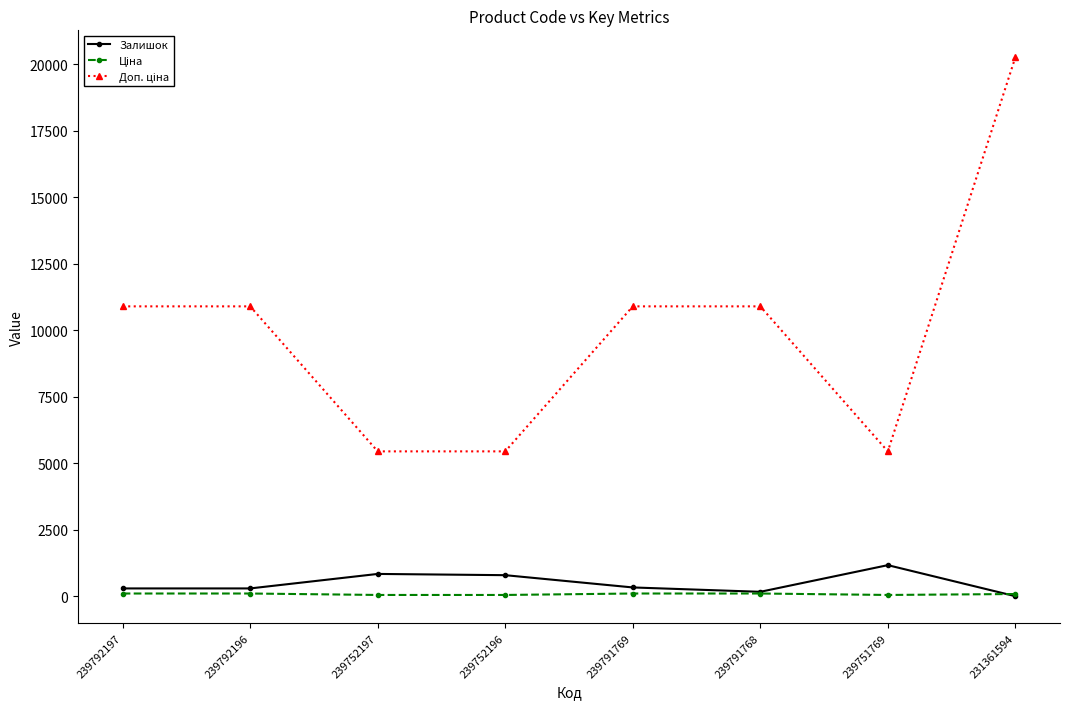

True or false: Залишок has more than 0 points higher than both neighbors.

True